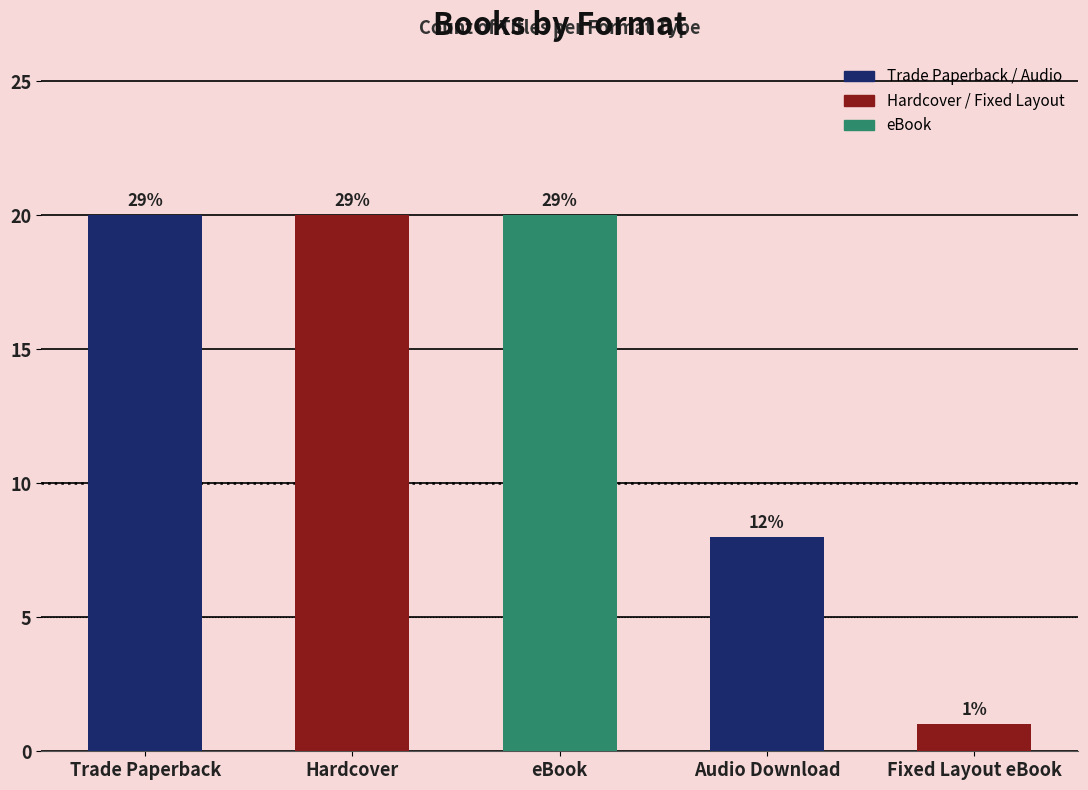

What is the difference between the maximum and minimum values?

19